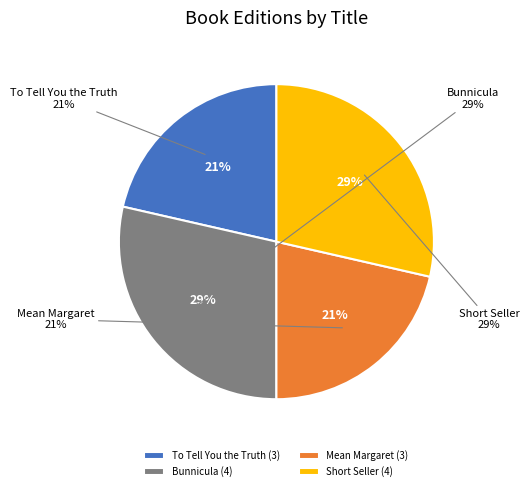

To the nearest percent, what is the difference between the largest and smallest slice percentages?

7%